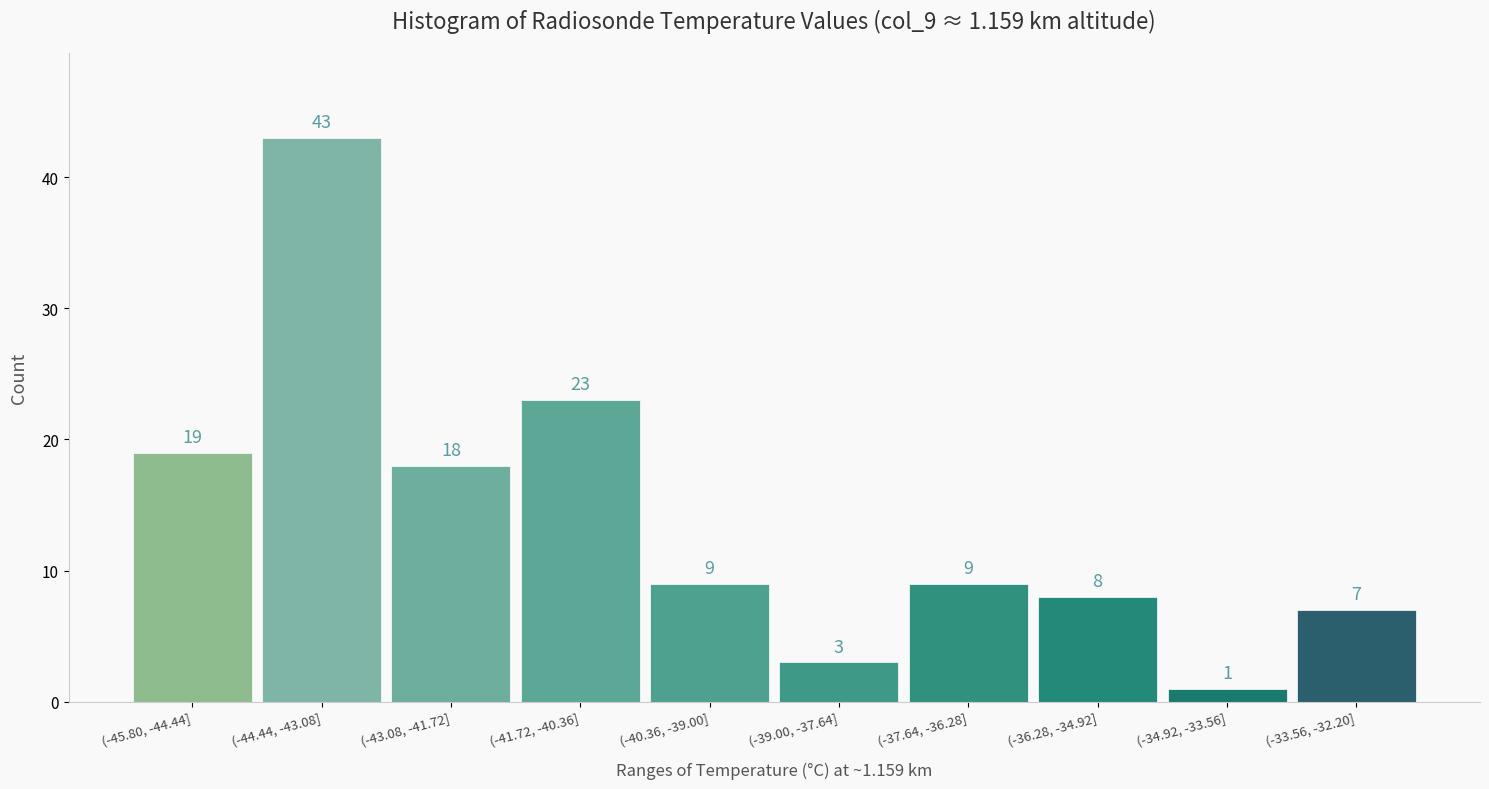

Reading right to left, what are all the values shown in this chart?

(-33.56, -32.20]=7	(-34.92, -33.56]=1	(-36.28, -34.92]=8	(-37.64, -36.28]=9	(-39.00, -37.64]=3	(-40.36, -39.00]=9	(-41.72, -40.36]=23	(-43.08, -41.72]=18	(-44.44, -43.08]=43	(-45.80, -44.44]=19